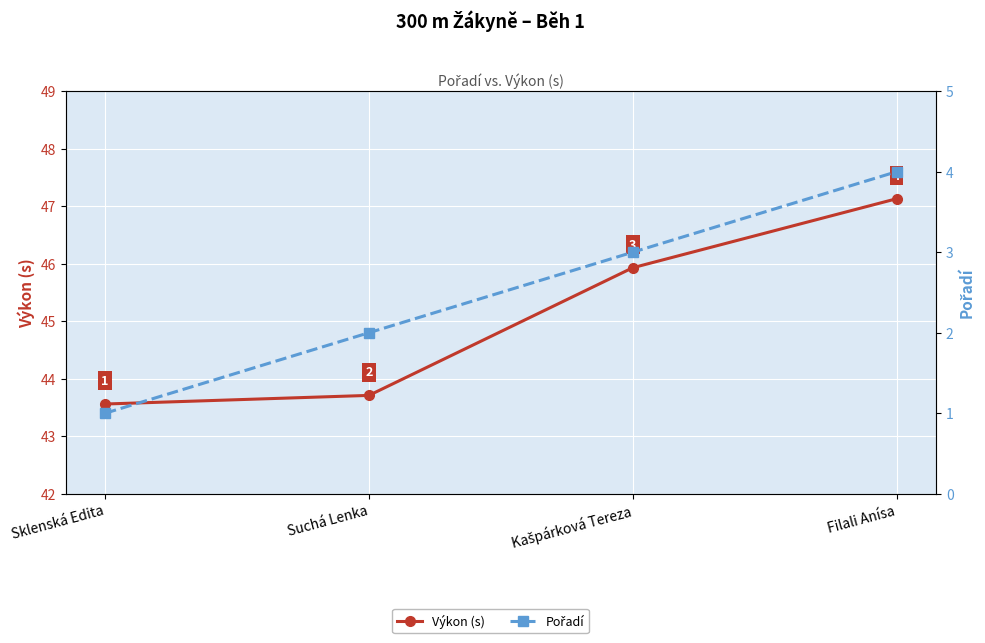

At which category is the sum across all series the highest?

Filali Anísa